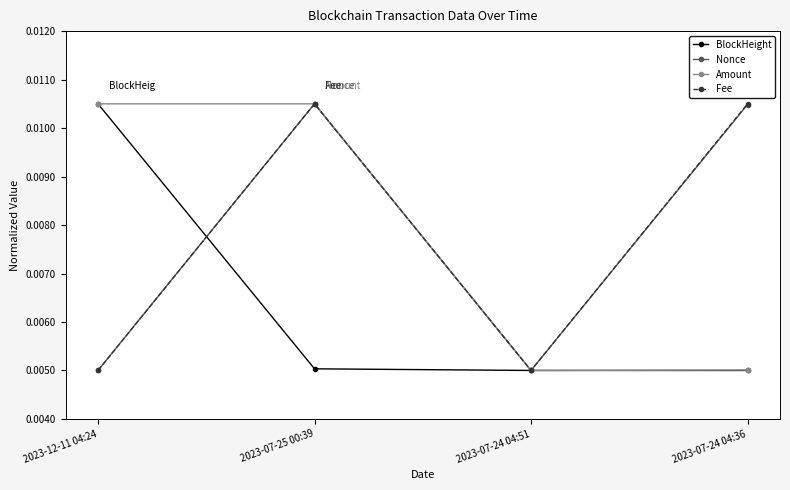

Count the Fee values in the range 0 to 1.

4